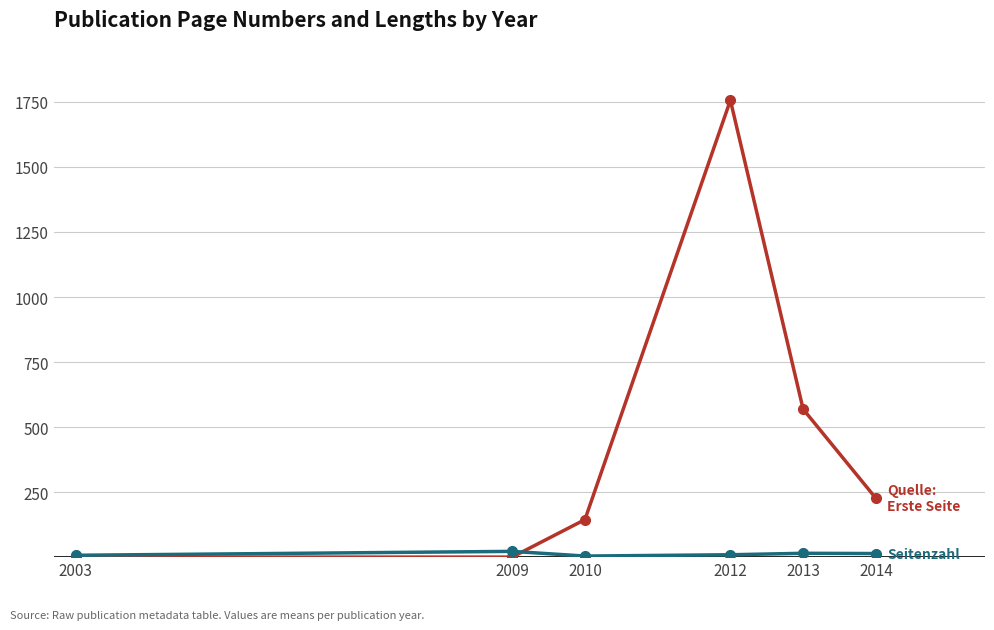

At which category is the sum across all series the highest?

2012